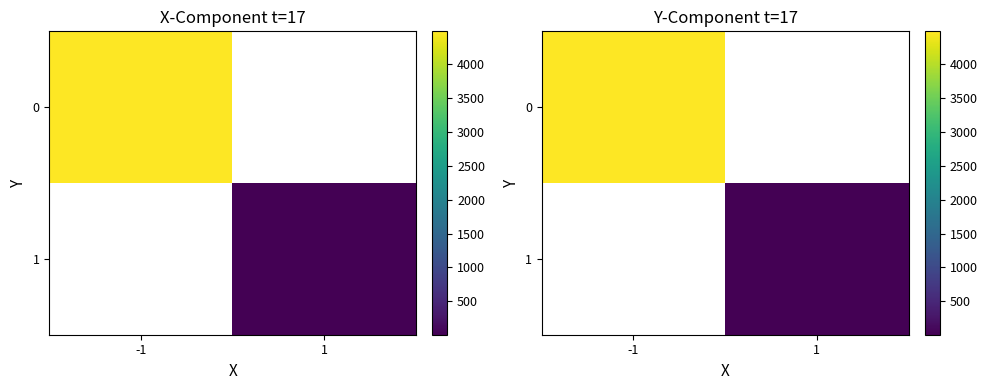

Rank the series by their average value, from highest to lowest.

0, 1